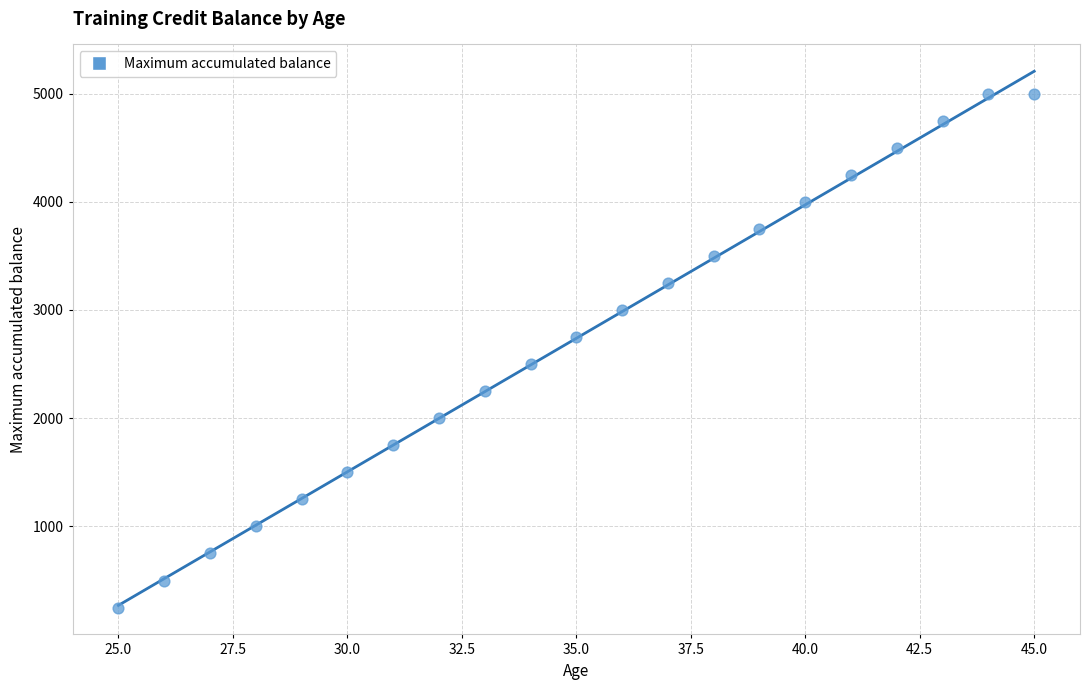

What is the range of Y values (max minus min)?

4750